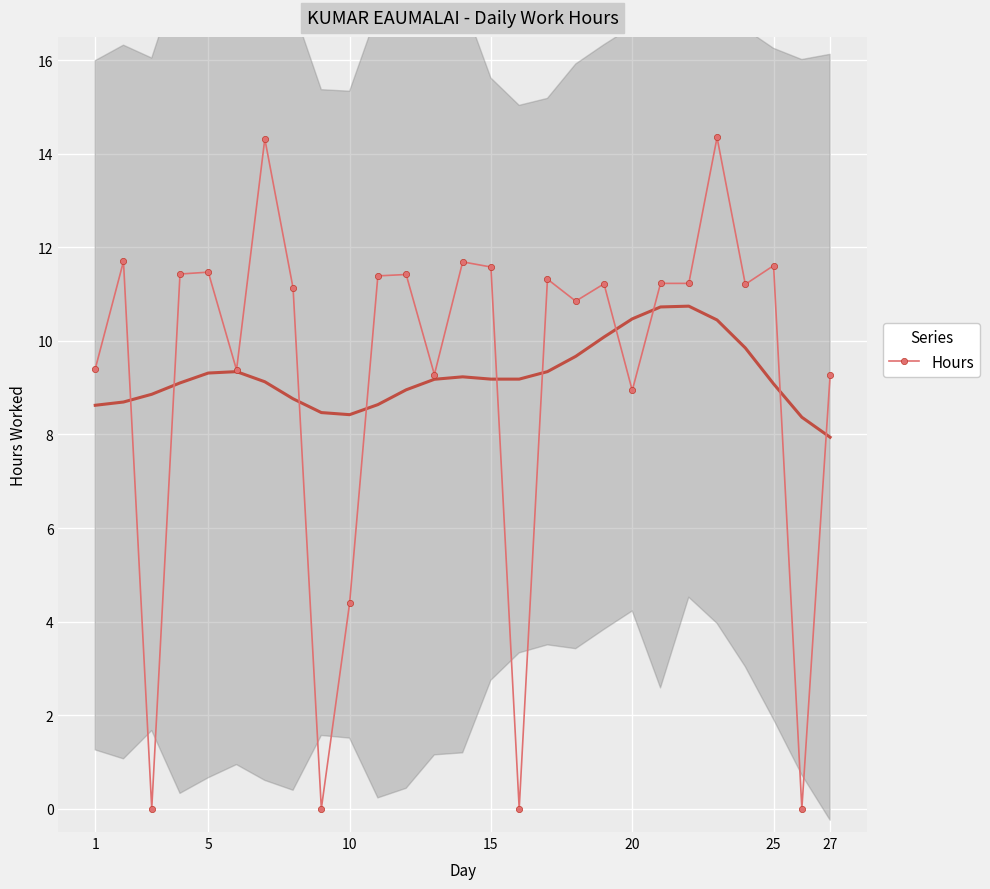

True or false: the data has more than 1 interior local peaks.

True